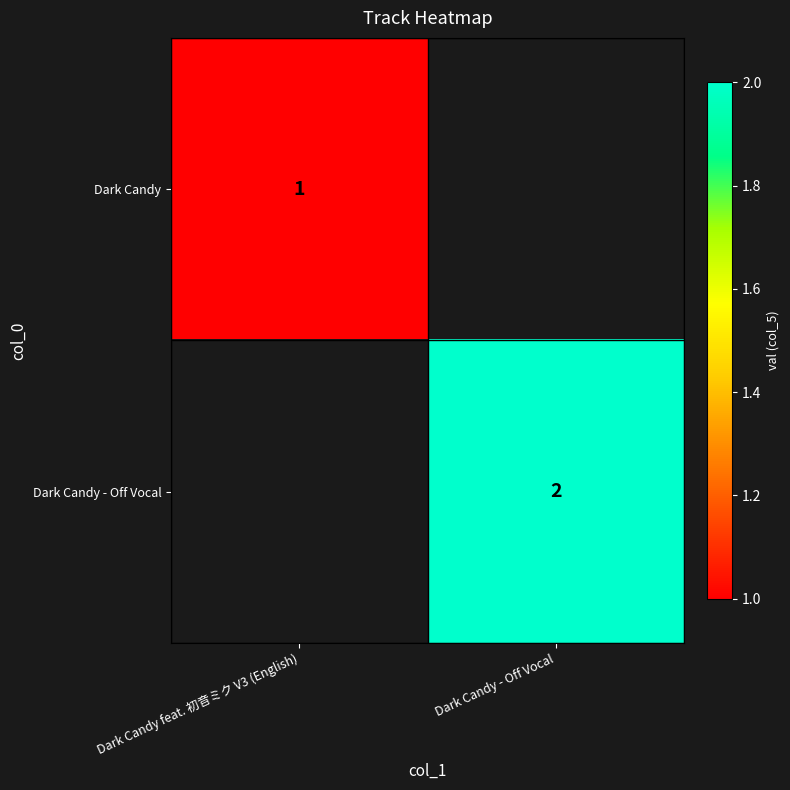

What is the greatest value displayed?

2.0